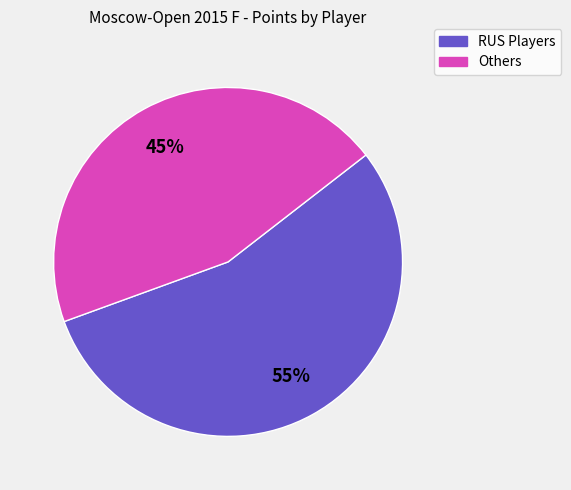

Combined, do Others and RUS Players account for over 50%?

Yes